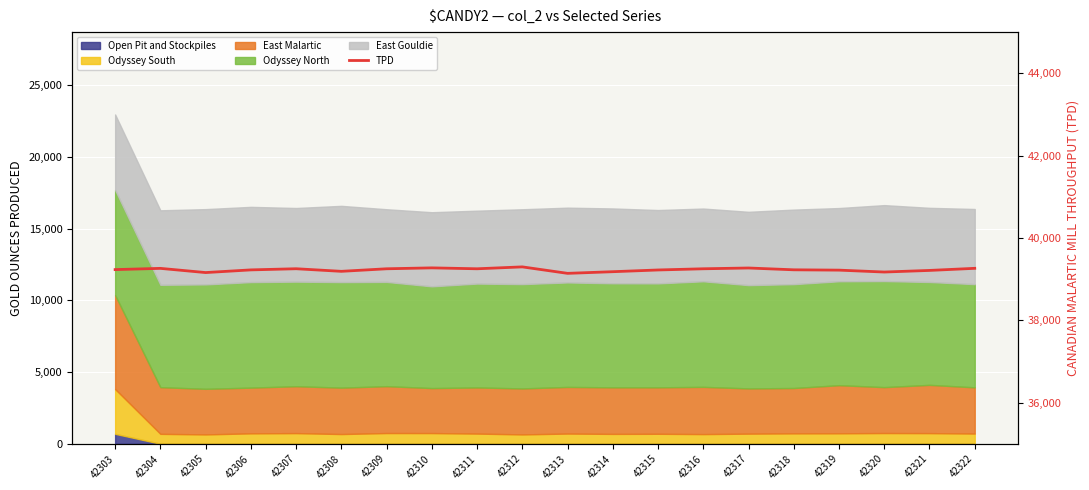

Rank the categories by value from highest to lowest.

42312, 42310, 42317, 42322, 42304, 42307, 42309, 42311, 42316, 42303, 42318, 42306, 42315, 42319, 42321, 42308, 42314, 42320, 42305, 42313